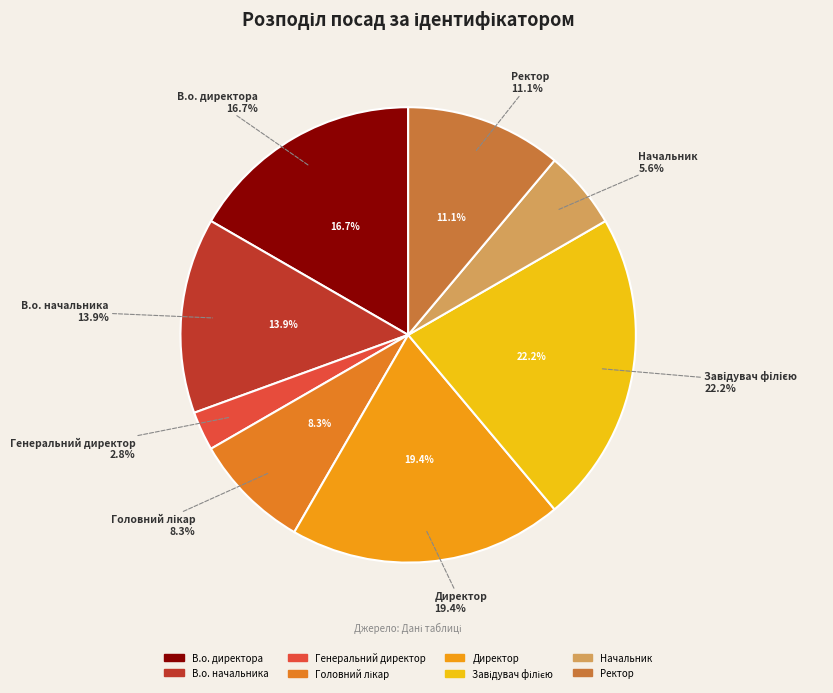

How many slices are in this pie chart?

8